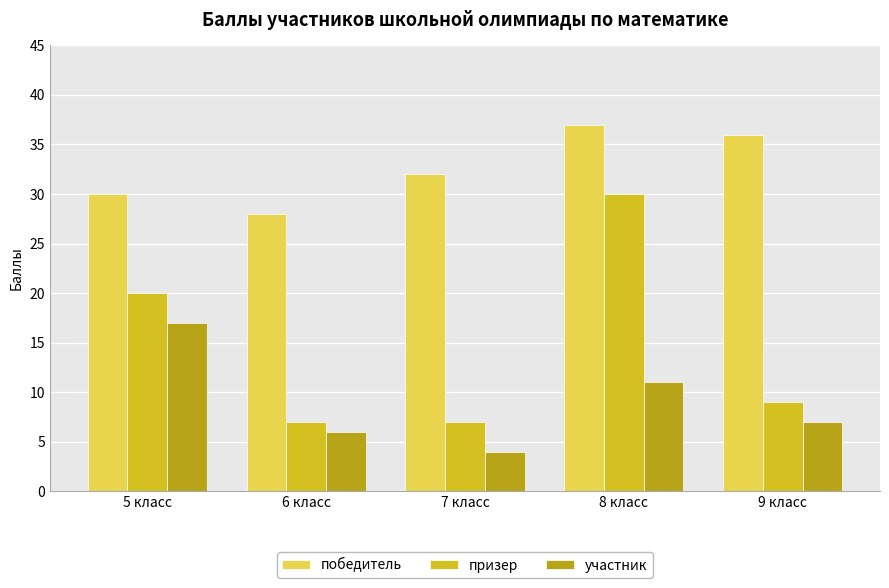

Reading left to right, extract all data points from this chart.

победитель: 30	28	32	37	36
призер: 20	7	7	30	9
участник: 17	6	4	11	7